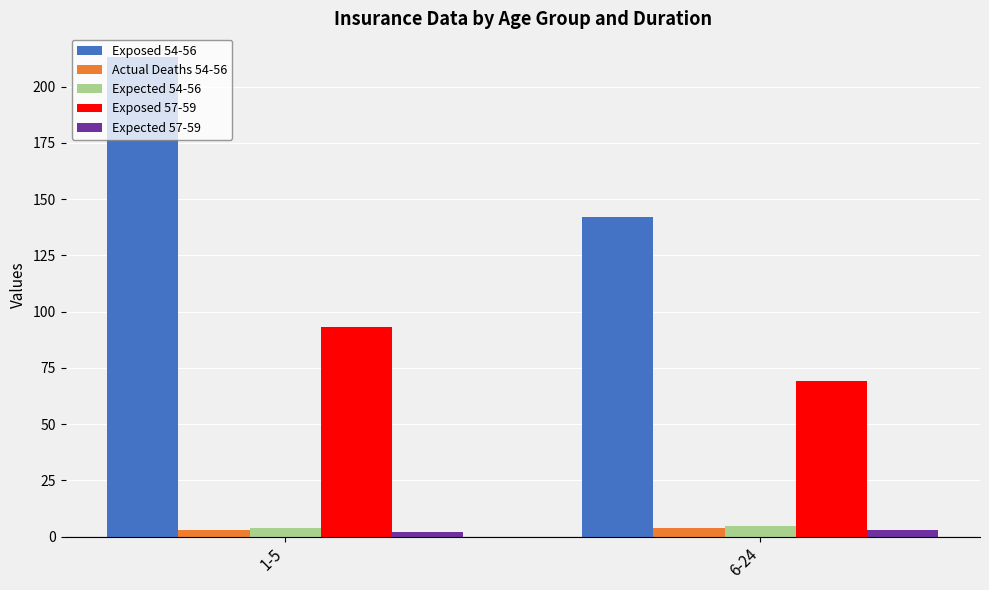

Which series changed the most between 1-5 and 6-24?

Exposed 54-56